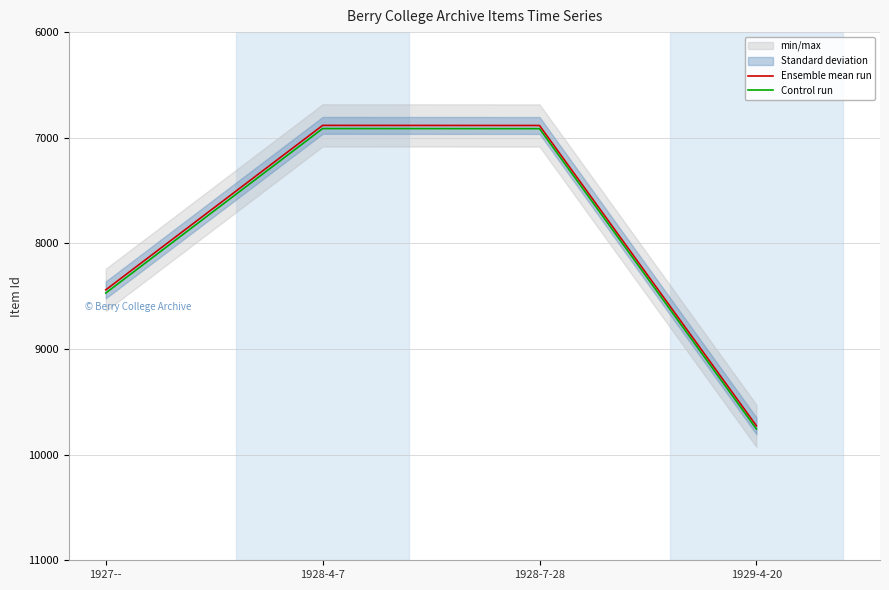

Is the value of Ensemble mean run at 1927-- greater than the value of Control run at 1927--?

No